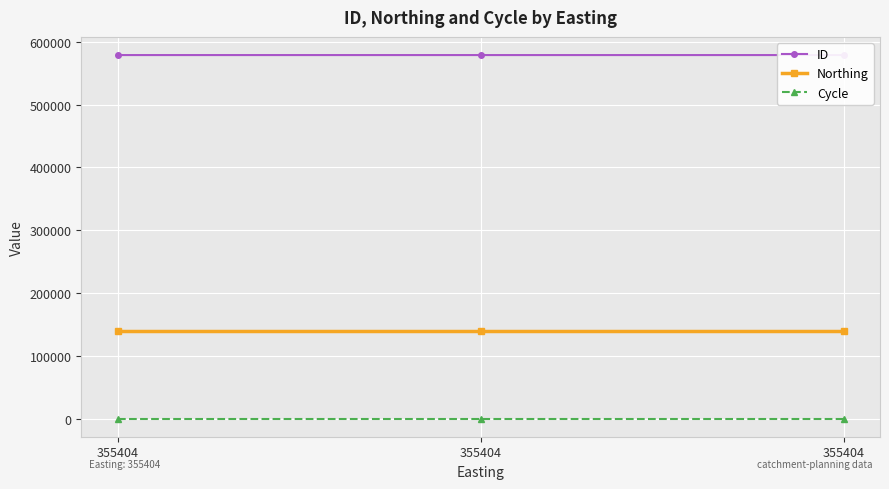

Rank the series at 355404 from highest to lowest value.

ID, Northing, Cycle